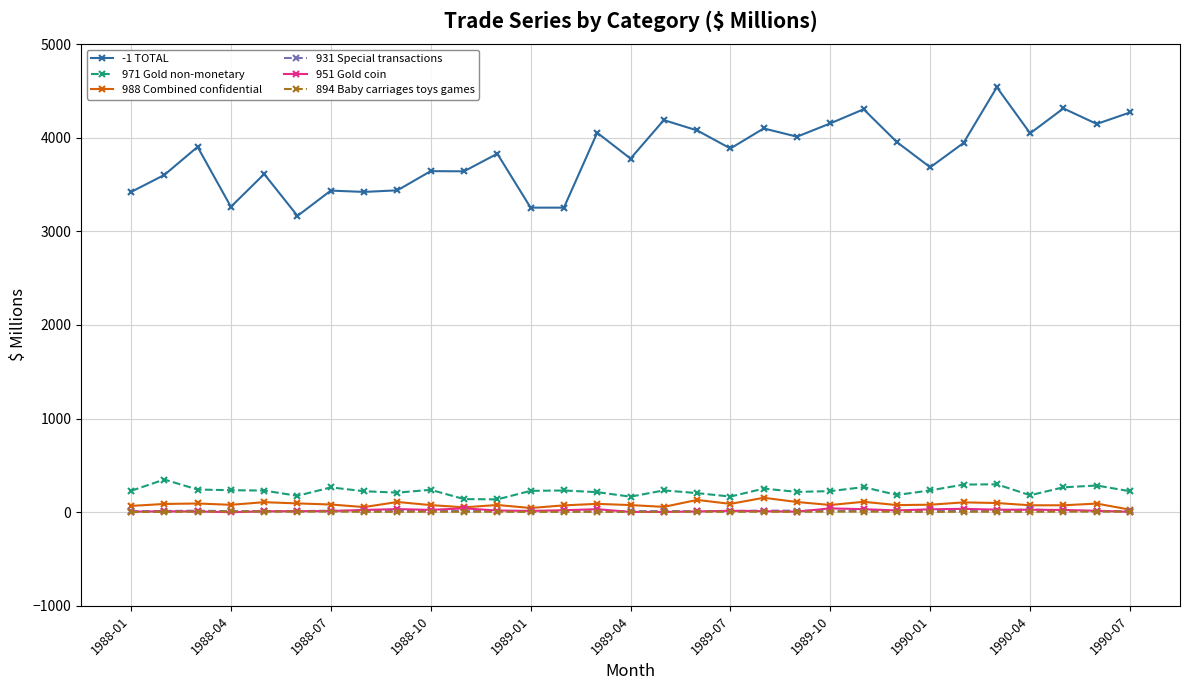

Which series has the widest spread of values?

-1 TOTAL